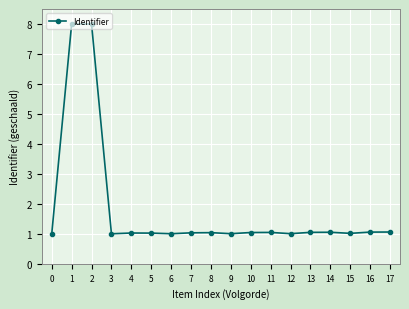

True or false: there are more than 1 points higher than both neighbors.

True